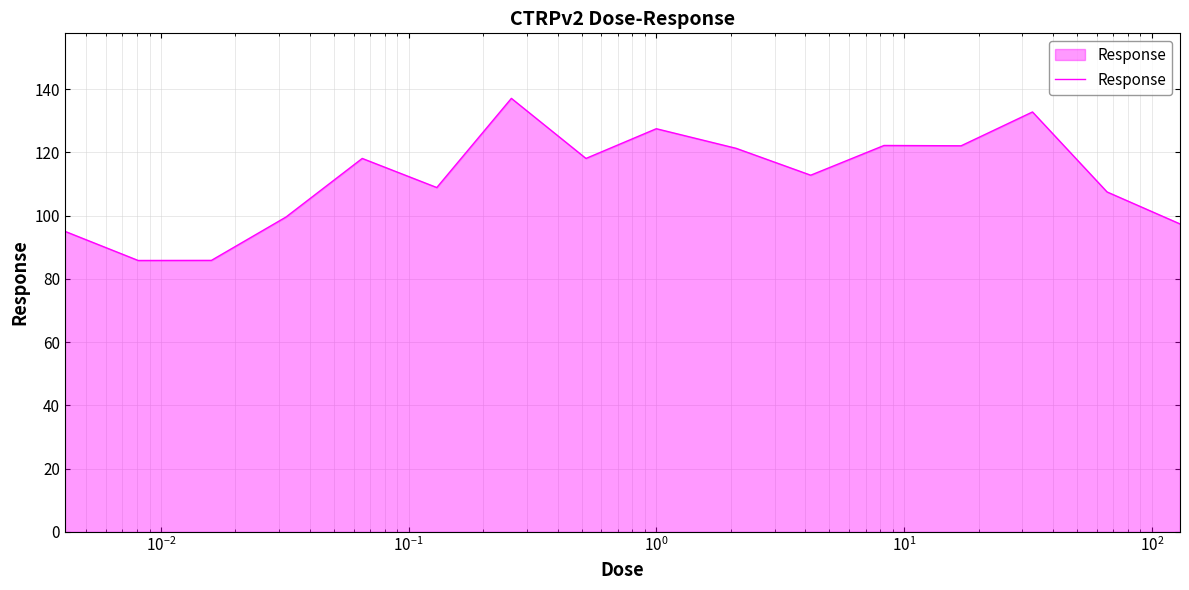

What is the smallest value displayed?

85.8